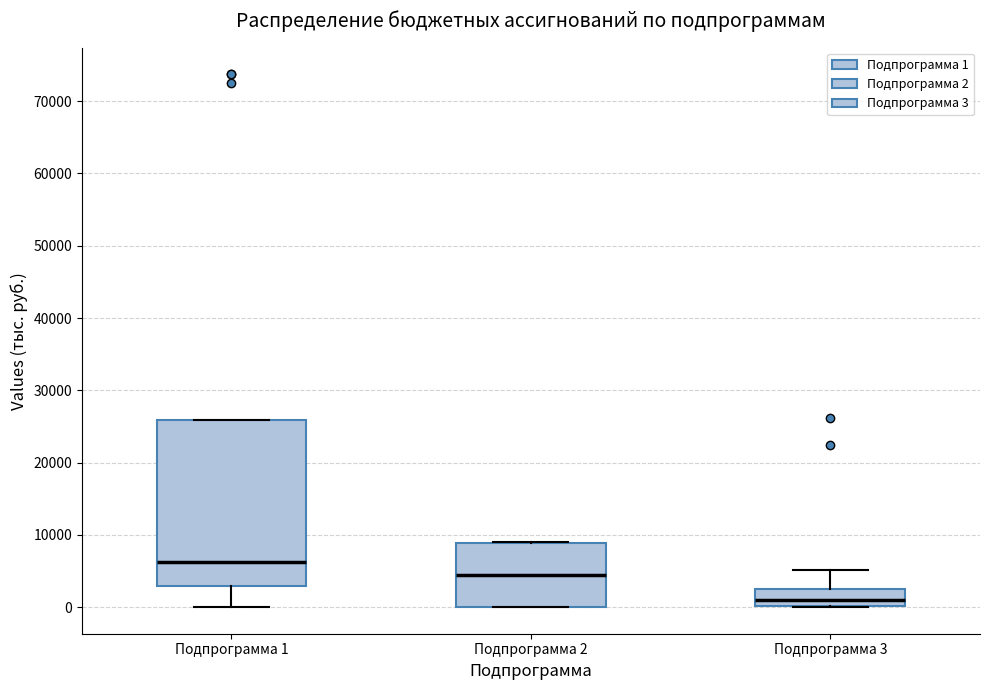

Which box's median line is the lowest?

Подпрограмма 3